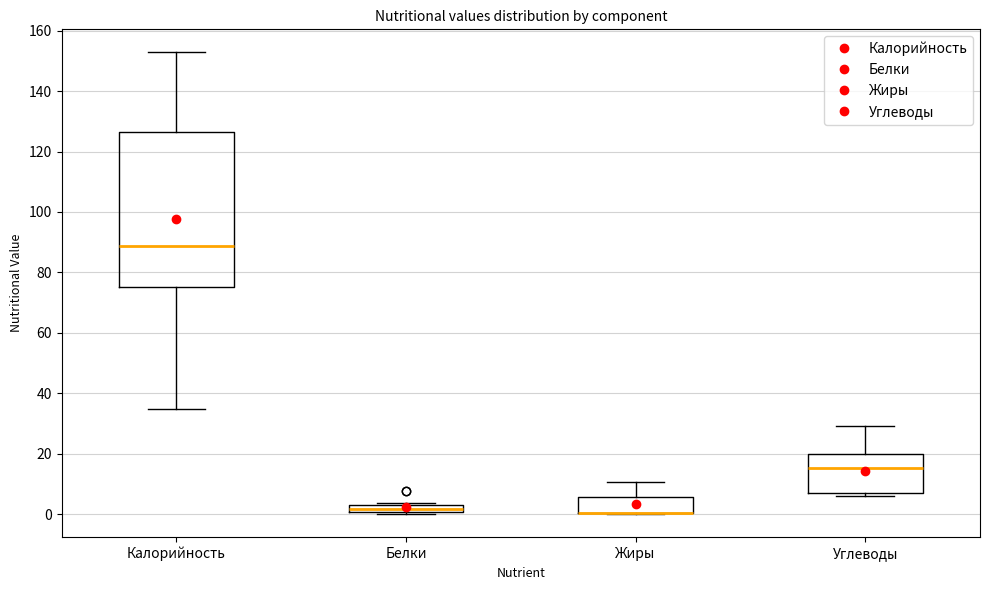

Where is the upper edge of the box for Жиры on the y-axis? The values are not printed on the chart, so give them approximately, as read against the axis.

6